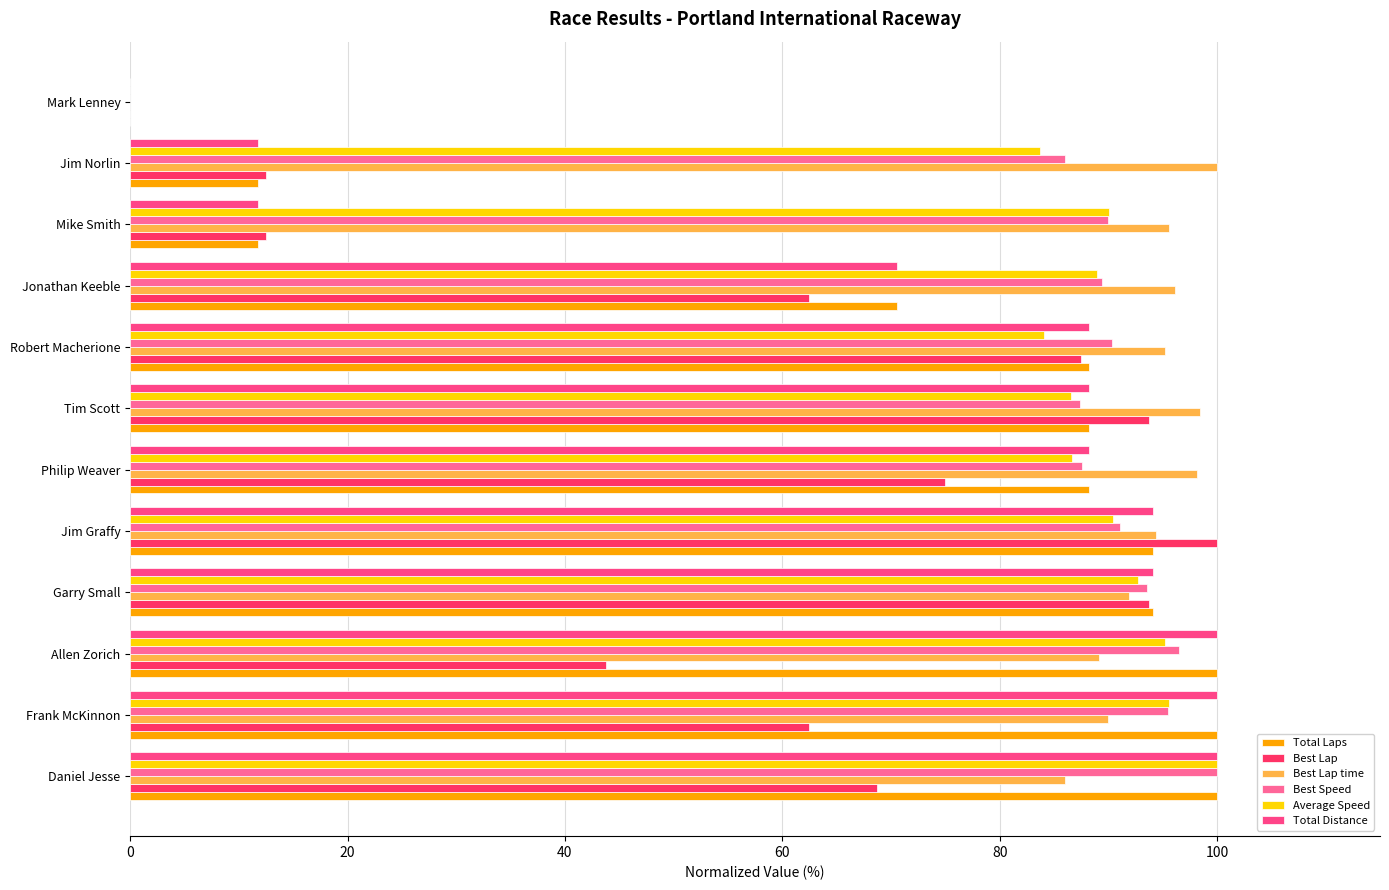

What is the sum of all Total Laps values?

847.1